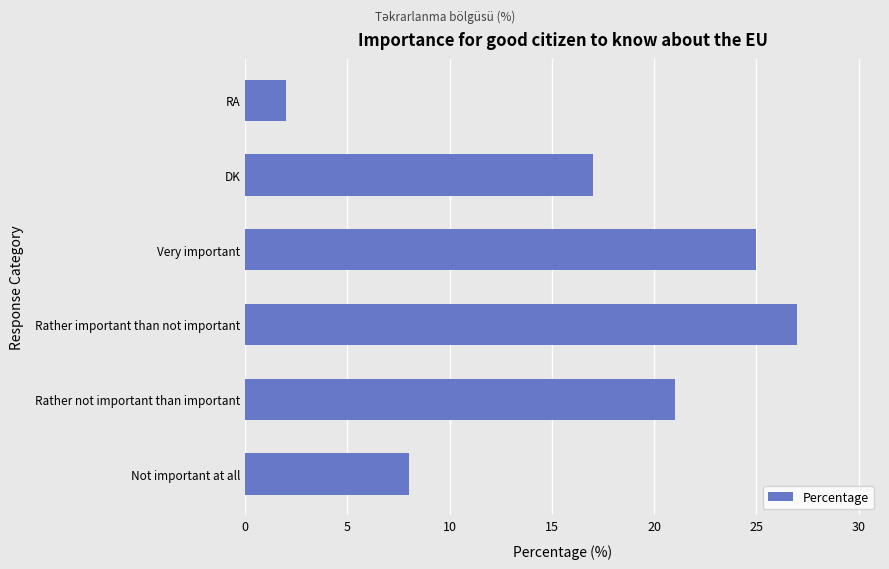

Reading top to bottom, list all the values displayed in this chart.

RA=2	DK=17	Very important=25	Rather important than not important=27	Rather not important than important=21	Not important at all=8